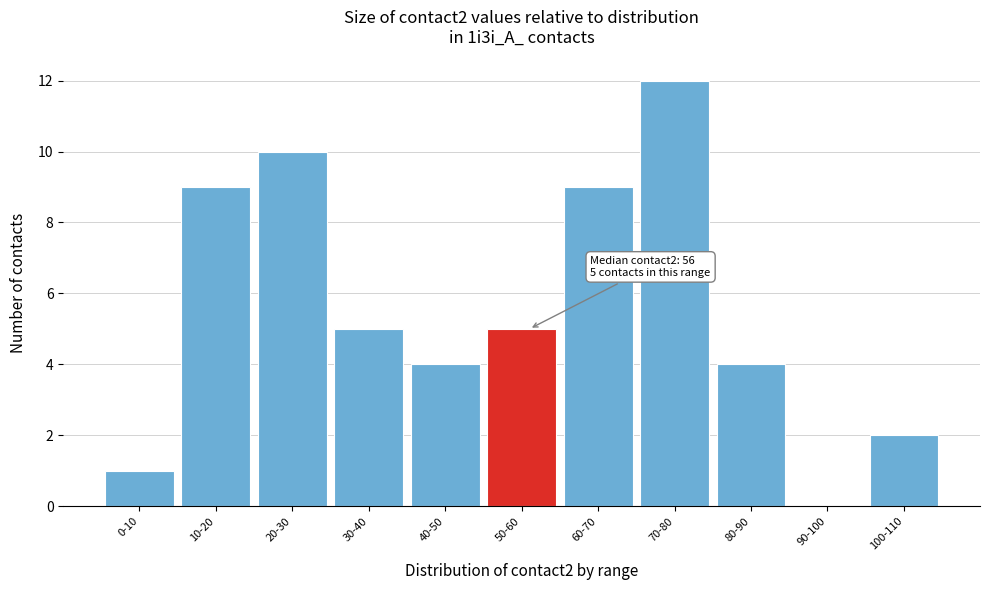

Reading left to right, list all the values displayed in this chart.

0-10=1	10-20=9	20-30=10	30-40=5	40-50=4	50-60=5	60-70=9	70-80=12	80-90=4	90-100=0	100-110=2